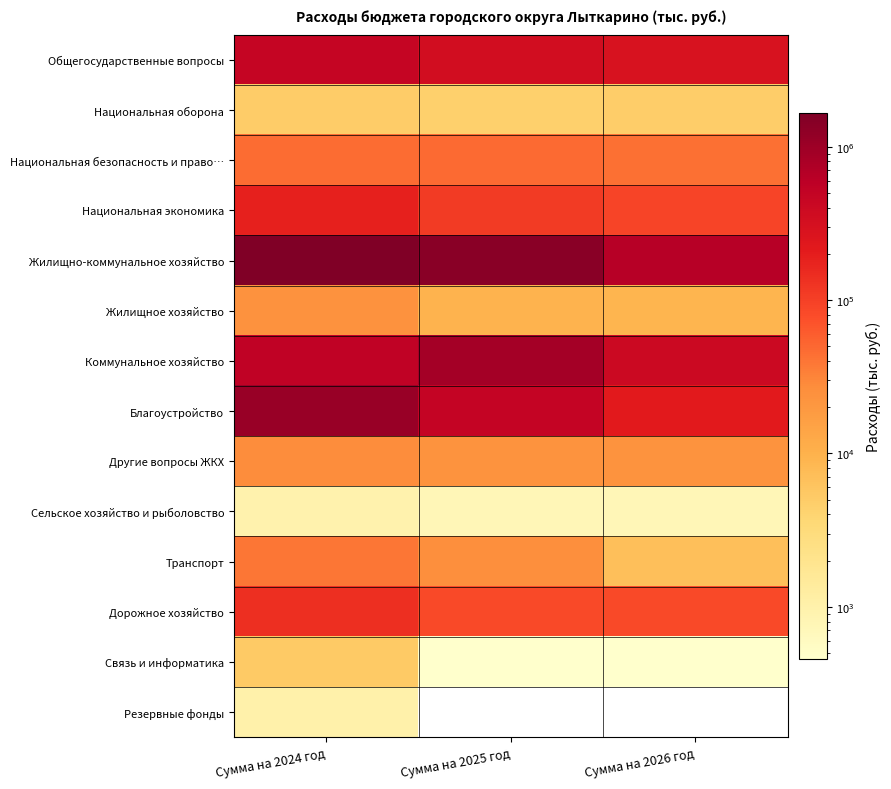

What is the spread (max minus min) of values at Сумма на 2026 год?

640836.2